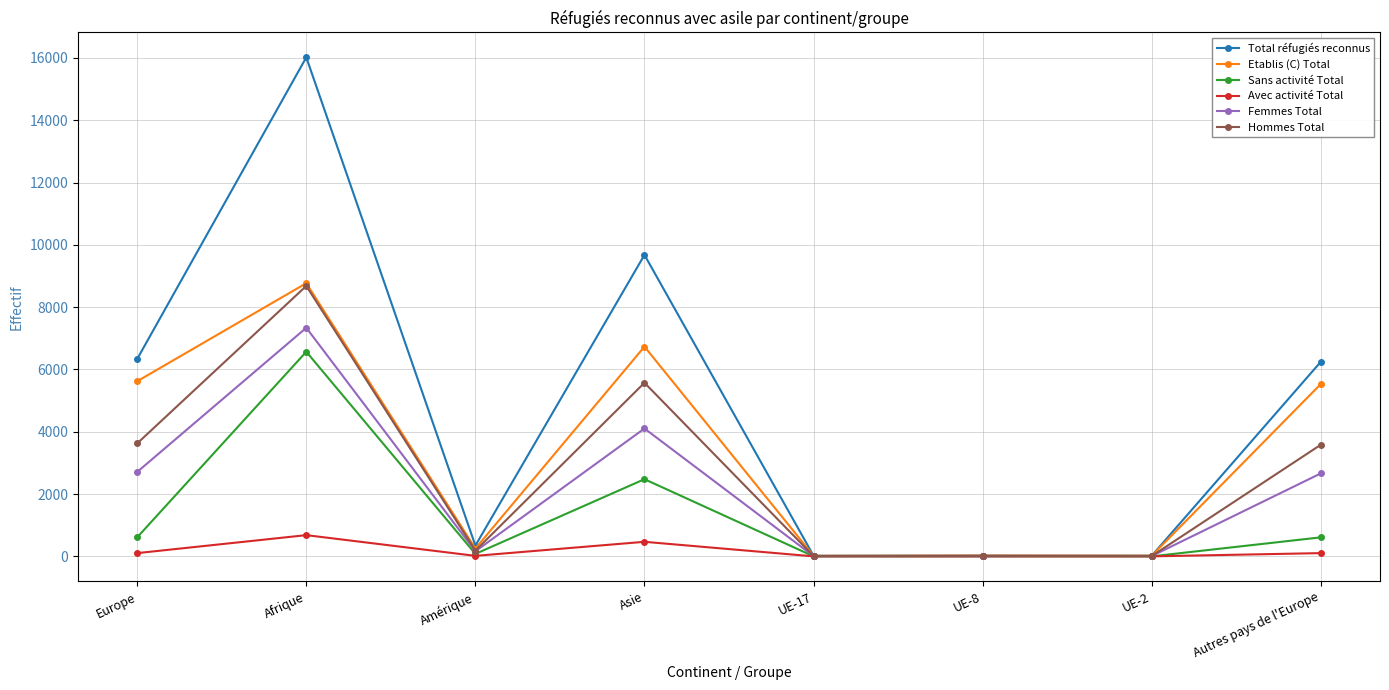

The Etablis (C) Total series shows 8194 at Europe. True or false?

False